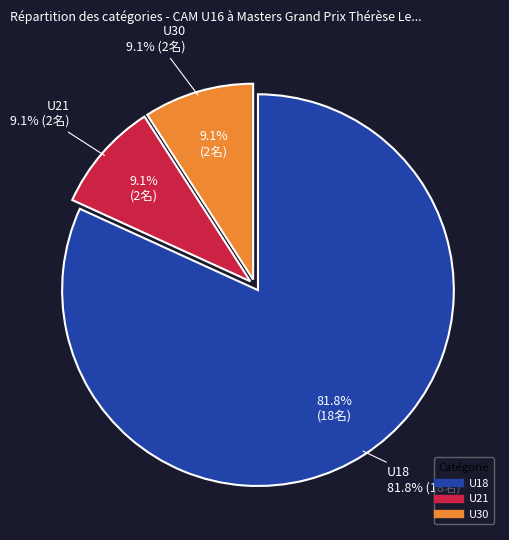

How many slices are in this pie chart?

3